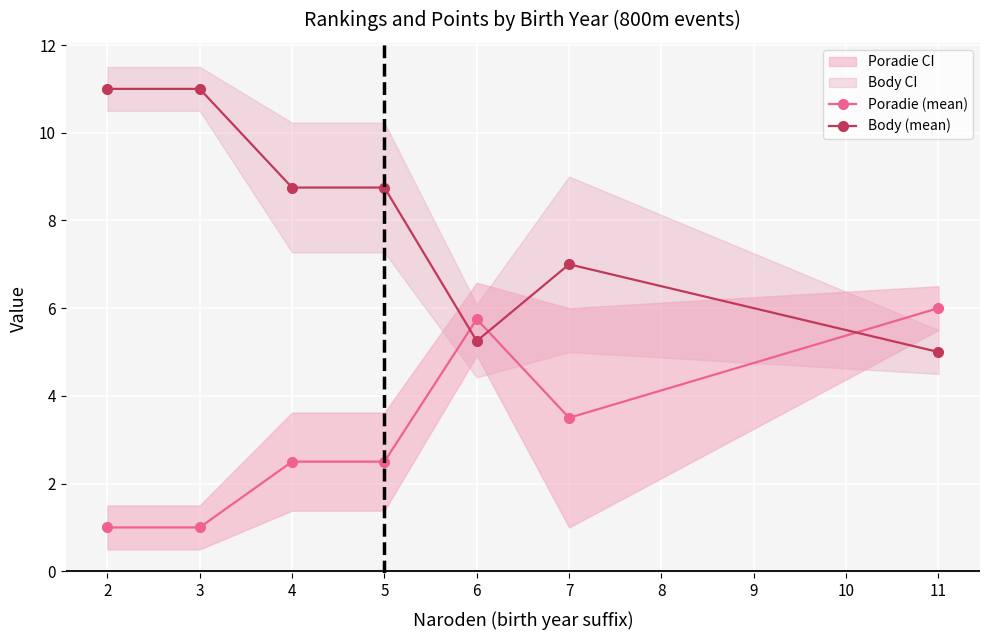

How many intersections are there between Body (mean) and Poradie (mean)?

3